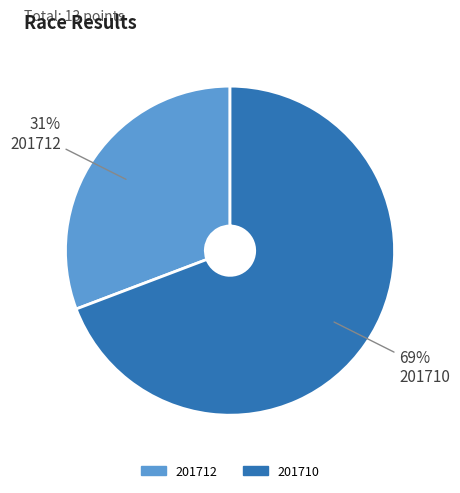

Combined, do 201710 and 201712 account for over 50%?

Yes